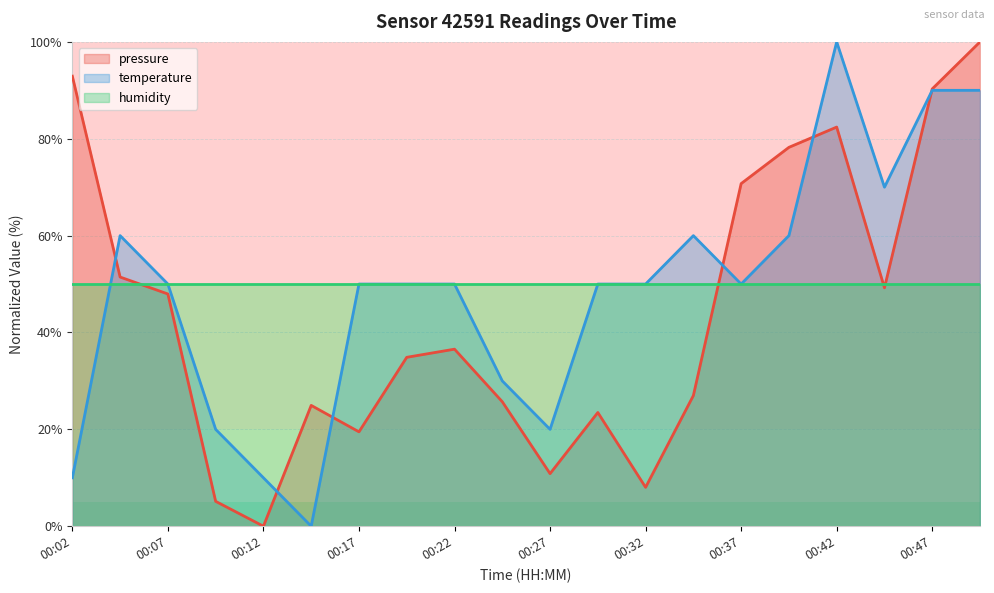

True or false: temperature and pressure intersect in this chart.

True